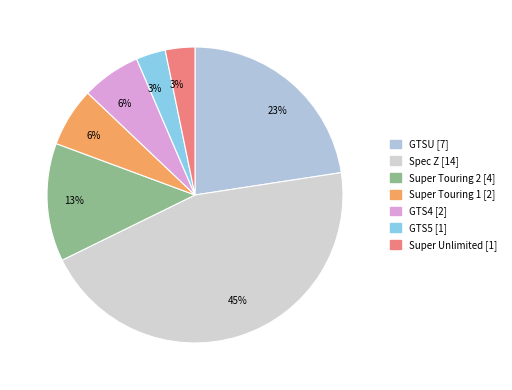

Is there any slice that represents more than half of the pie?

No